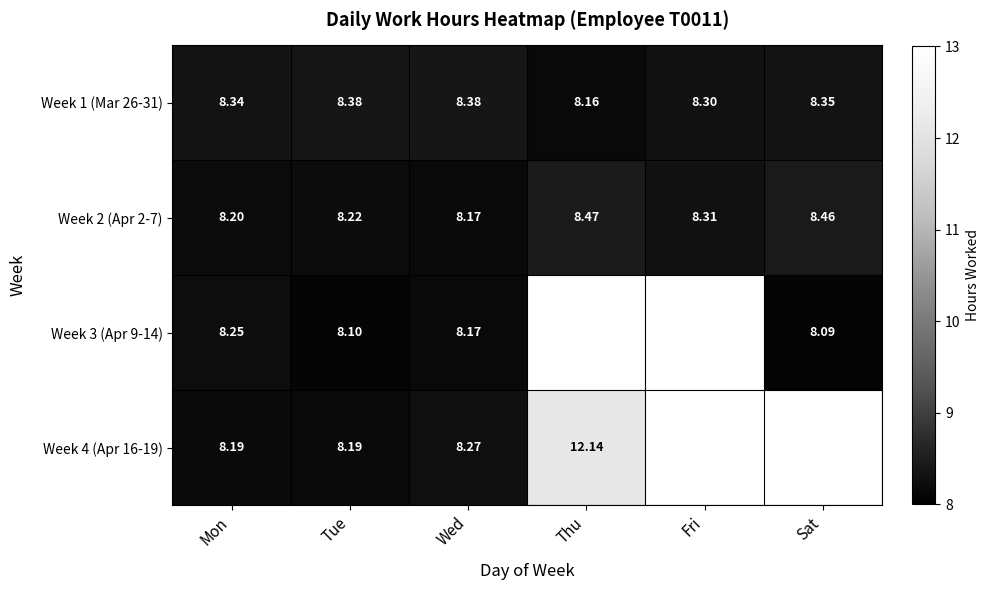

Is the value of Week 1 (Mar 26-31) at Mon greater than the value of Week 4 (Apr 16-19) at Wed?

Yes